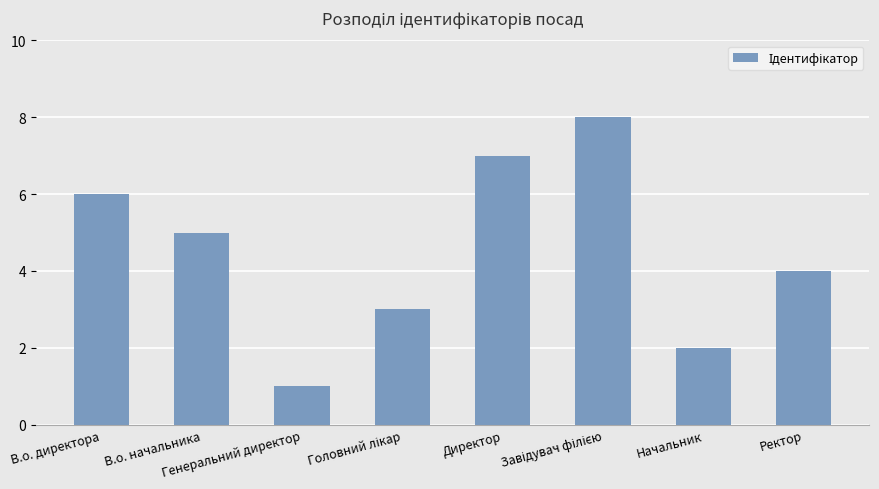

Reading left to right, extract all data points from this chart.

6	5	1	3	7	8	2	4